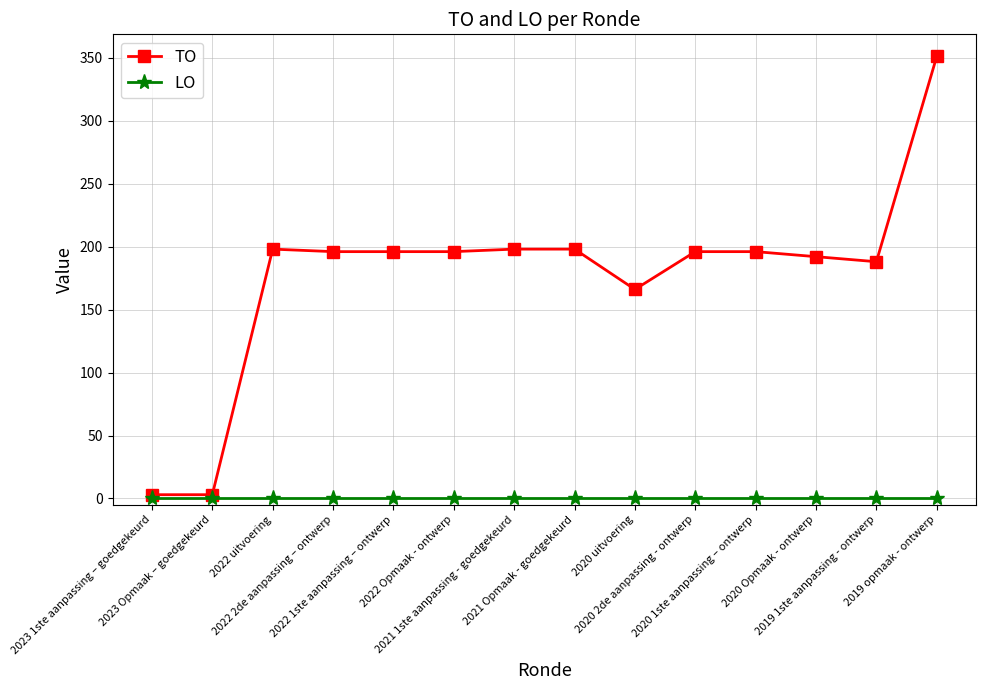

At 2020 2de aanpassing - ontwerp, list the series in order from largest to smallest.

TO, LO